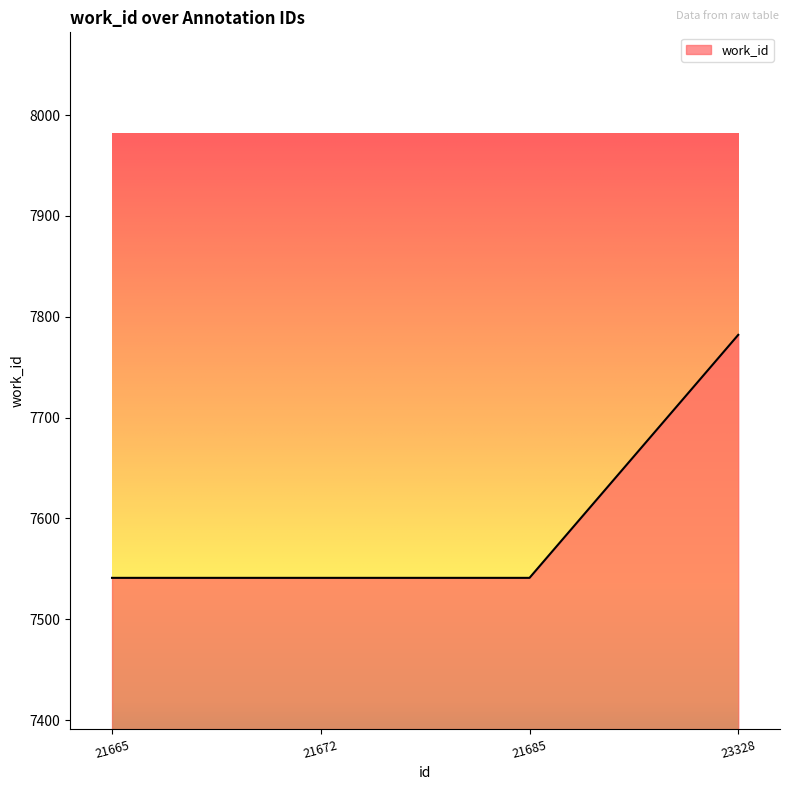

How many values are between 7541 and 7782?

4